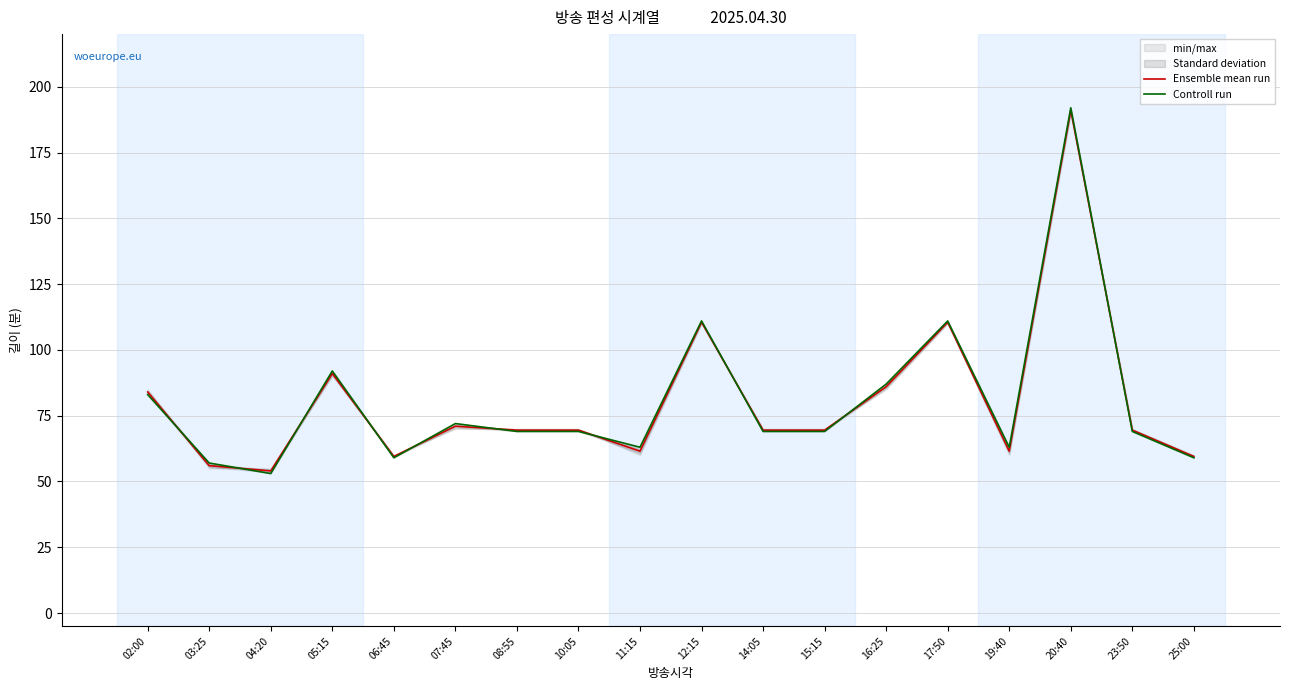

Which has a higher value, 07:45 or 17:50?

17:50